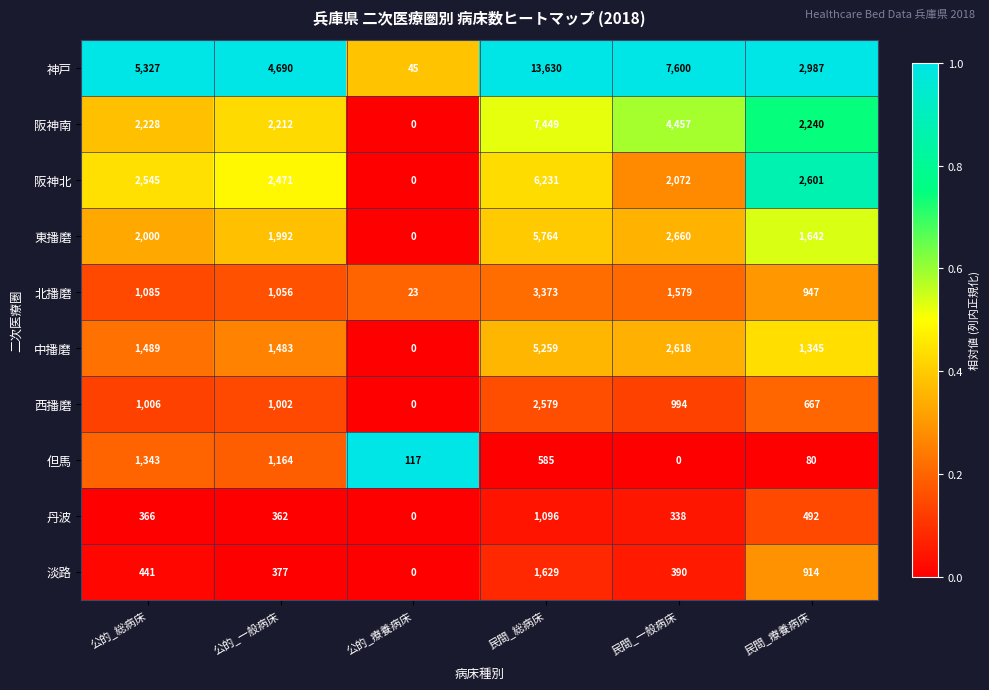

How many data points does each series have?

6